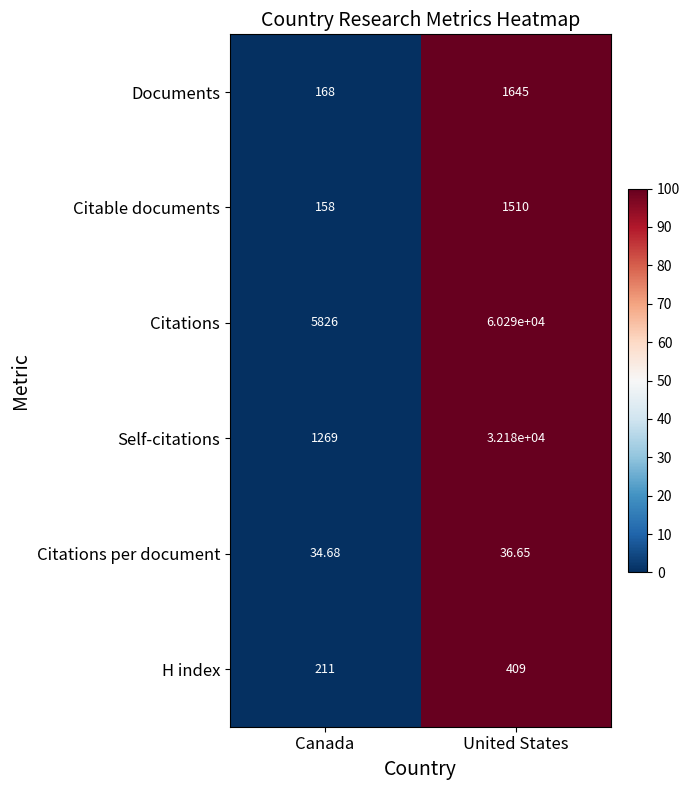

At which category is the sum across all series the highest?

United States